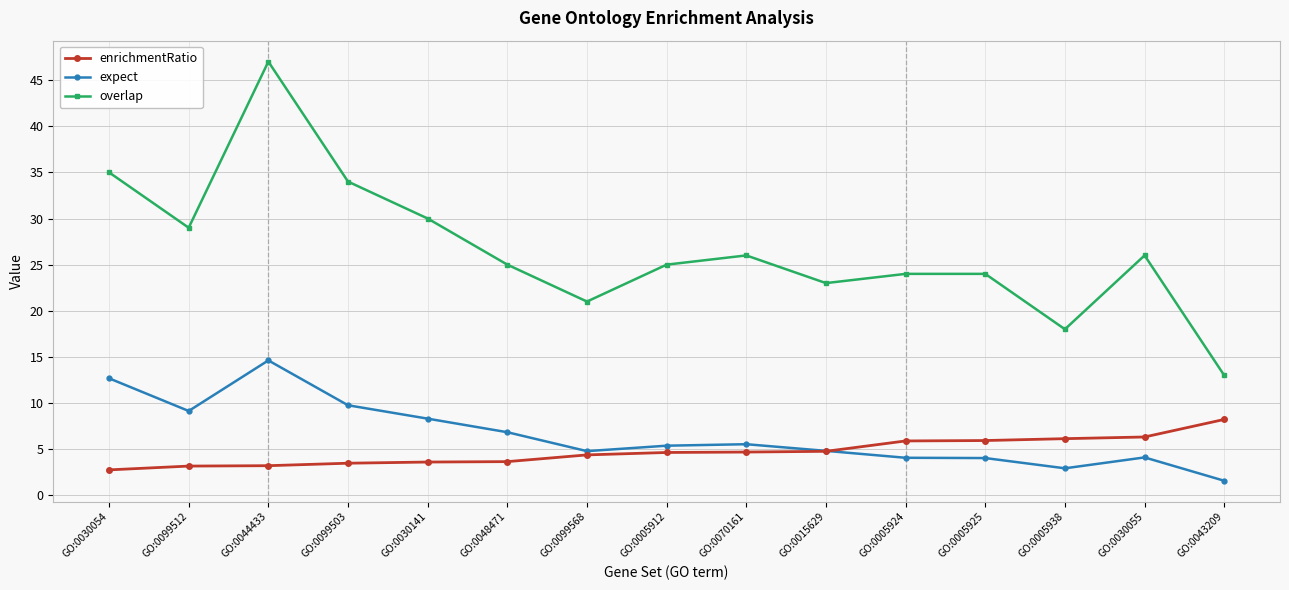

What position from the left is GO:0099503?

4